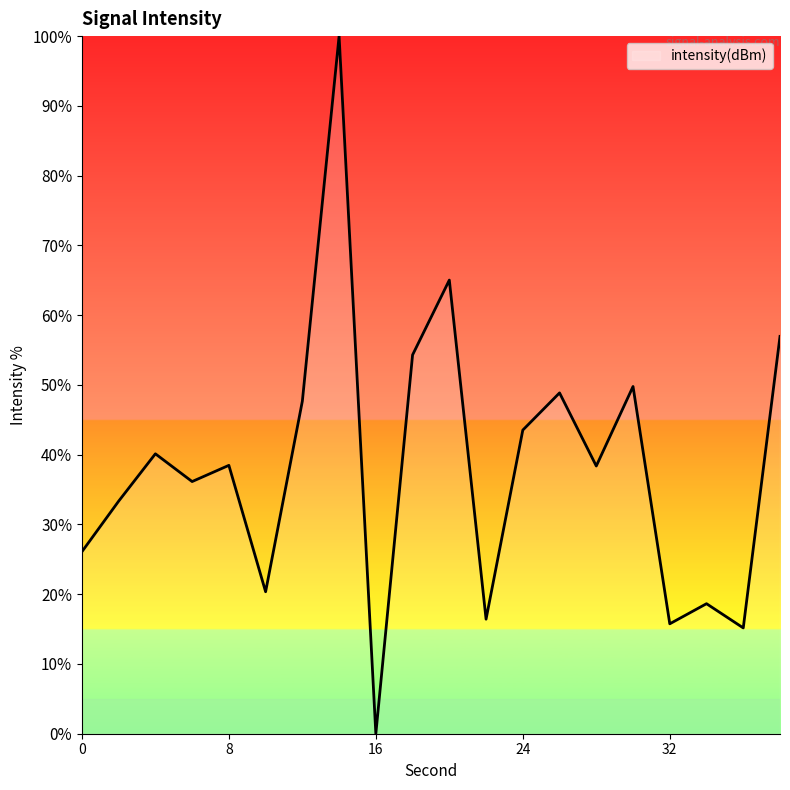

What is the greatest value displayed?

100.0